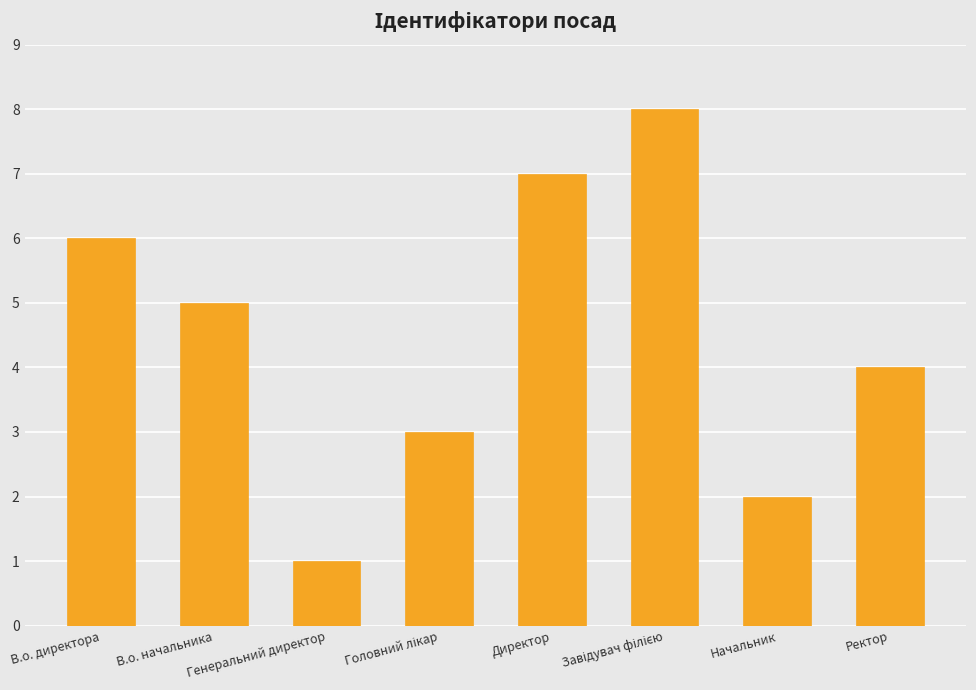

Is it true that the value at Директор is 7?

True